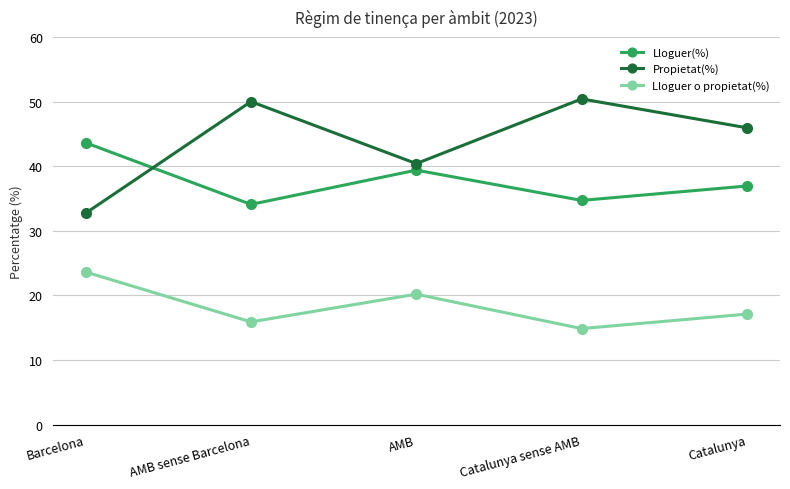

At how many categories does at least one series exceed 40?

5